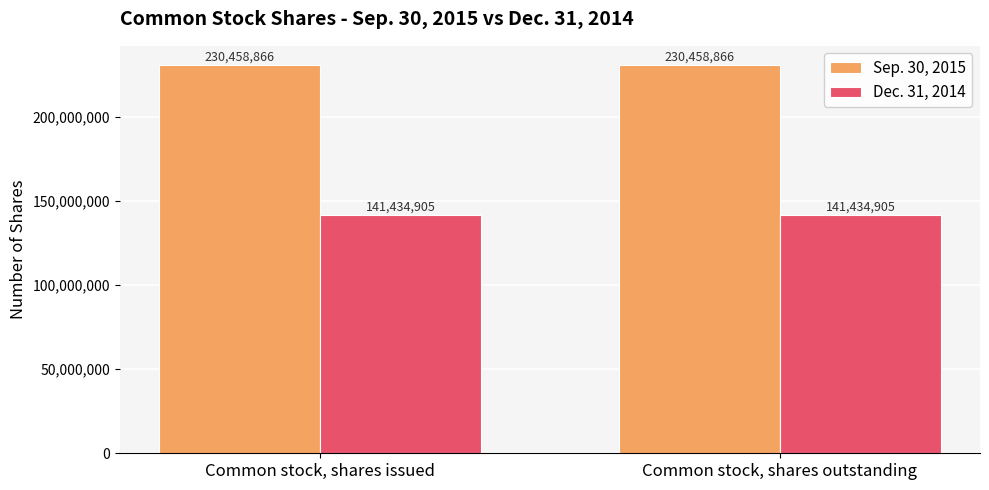

What is the label of the 1st bar from the right?

Common stock, shares outstanding